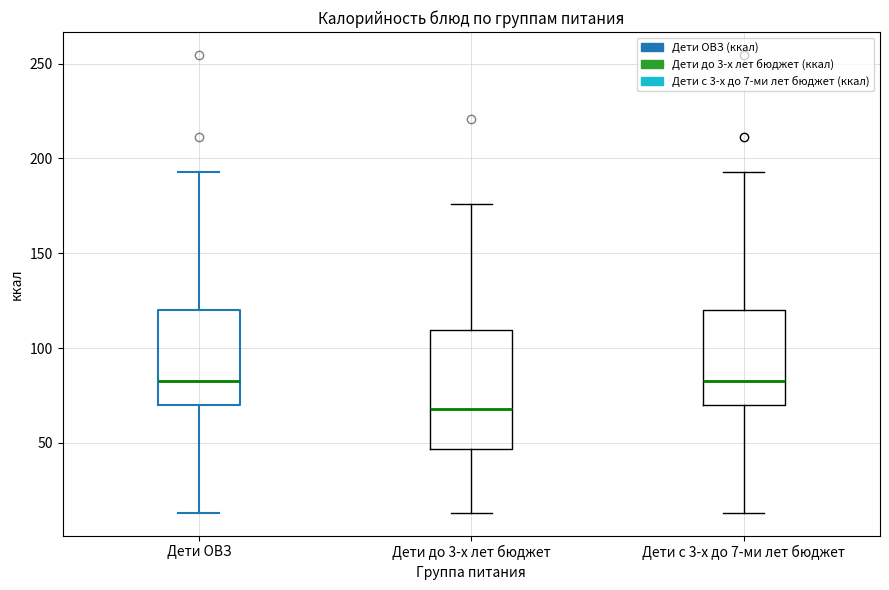

Reading left to right, transcribe this box plot: for each box, give where its median line is, the range the box spans, and where its two whiskers end, as read against the y-axis. The values are not printed on the chart, so give them approximately, as read against the axis.

Дети ОВЗ: median 85, box 70 to 120, whiskers 15 to 195
Дети до 3-х лет бюджет: median 70, box 45 to 110, whiskers 15 to 175
Дети с 3-х до 7-ми лет бюджет: median 85, box 70 to 120, whiskers 15 to 195